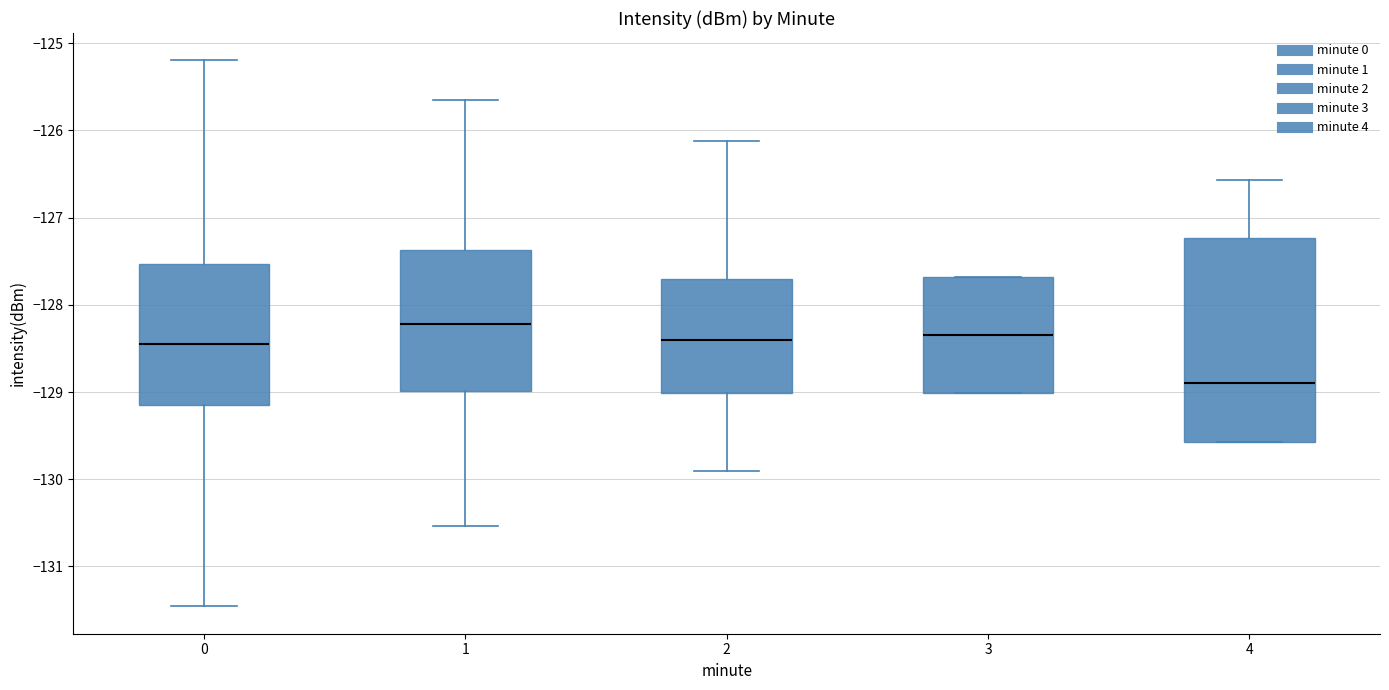

Which box is the tallest, from its lower edge to its upper edge?

4